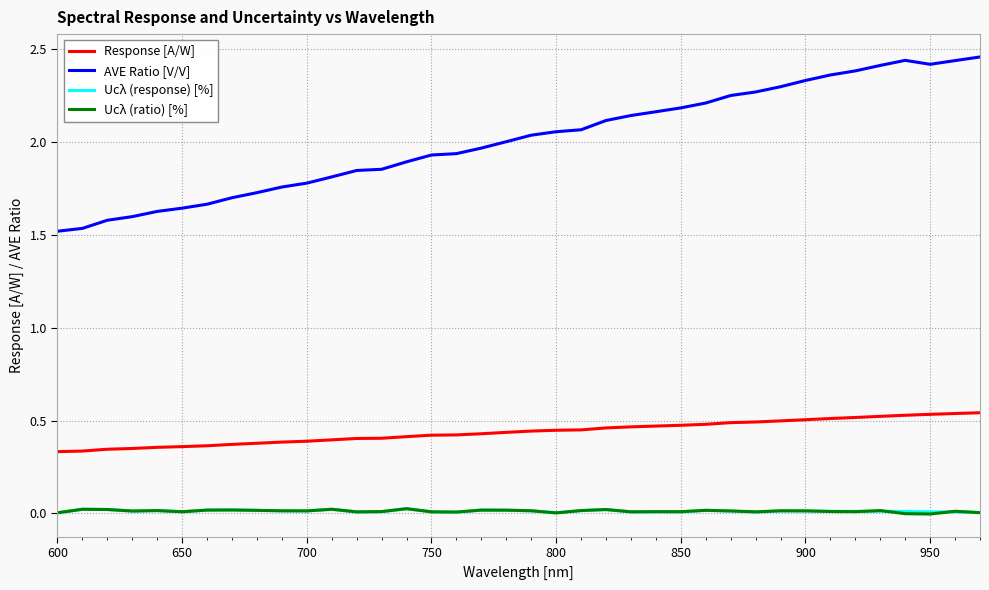

What are all the series names shown in the legend?

Response [A/W], AVE Ratio [V/V], Ucλ (response) [%], Ucλ (ratio) [%]